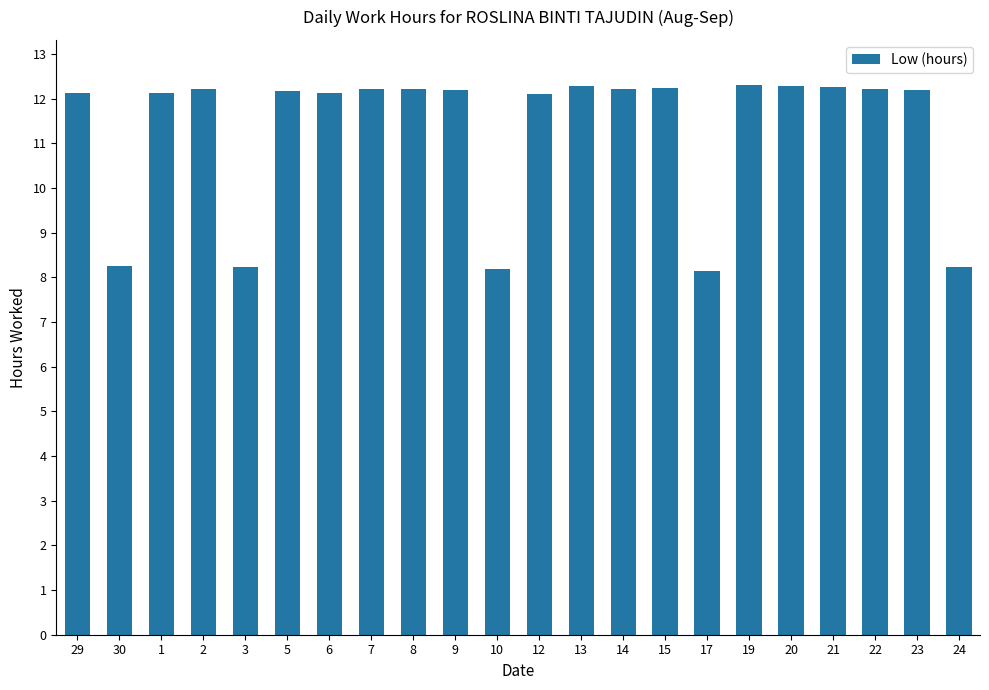

Is it true that the value at 14 is 2.8?

False